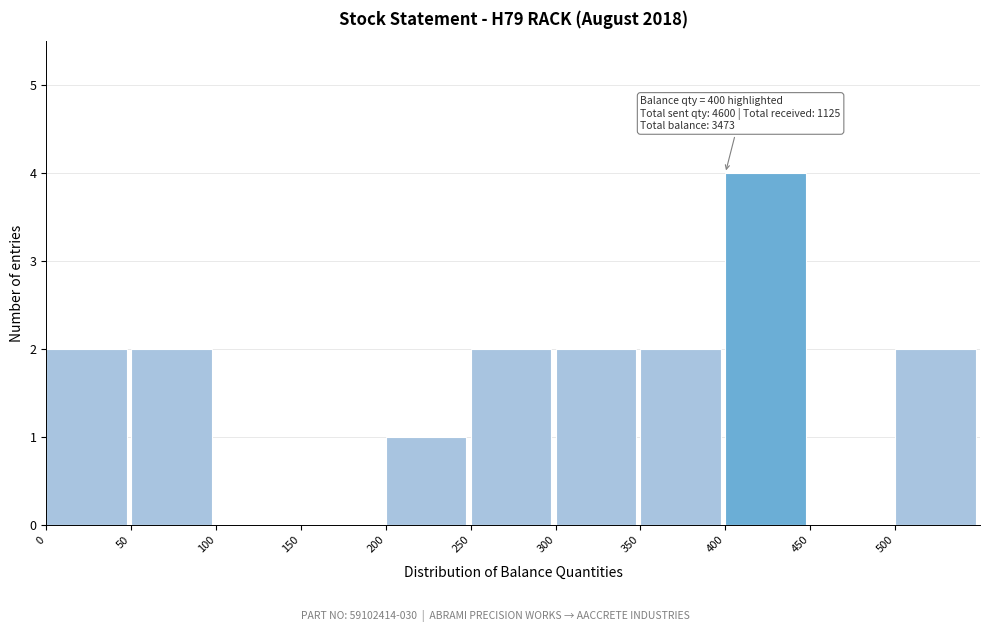

Over which range of the x-axis is the bar tallest?

400 to 450